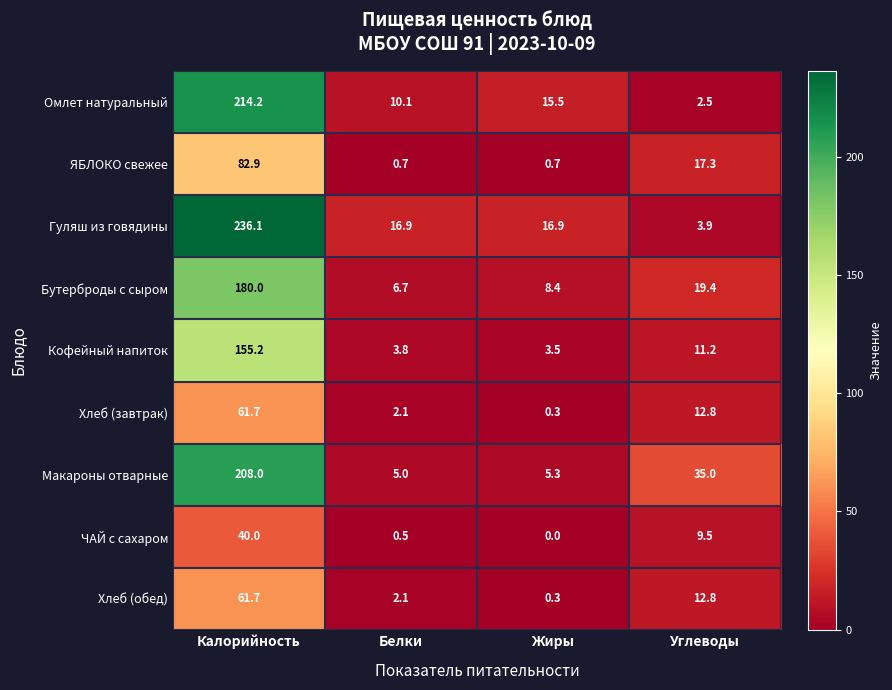

What is the difference between the highest and lowest values at Жиры?

16.9